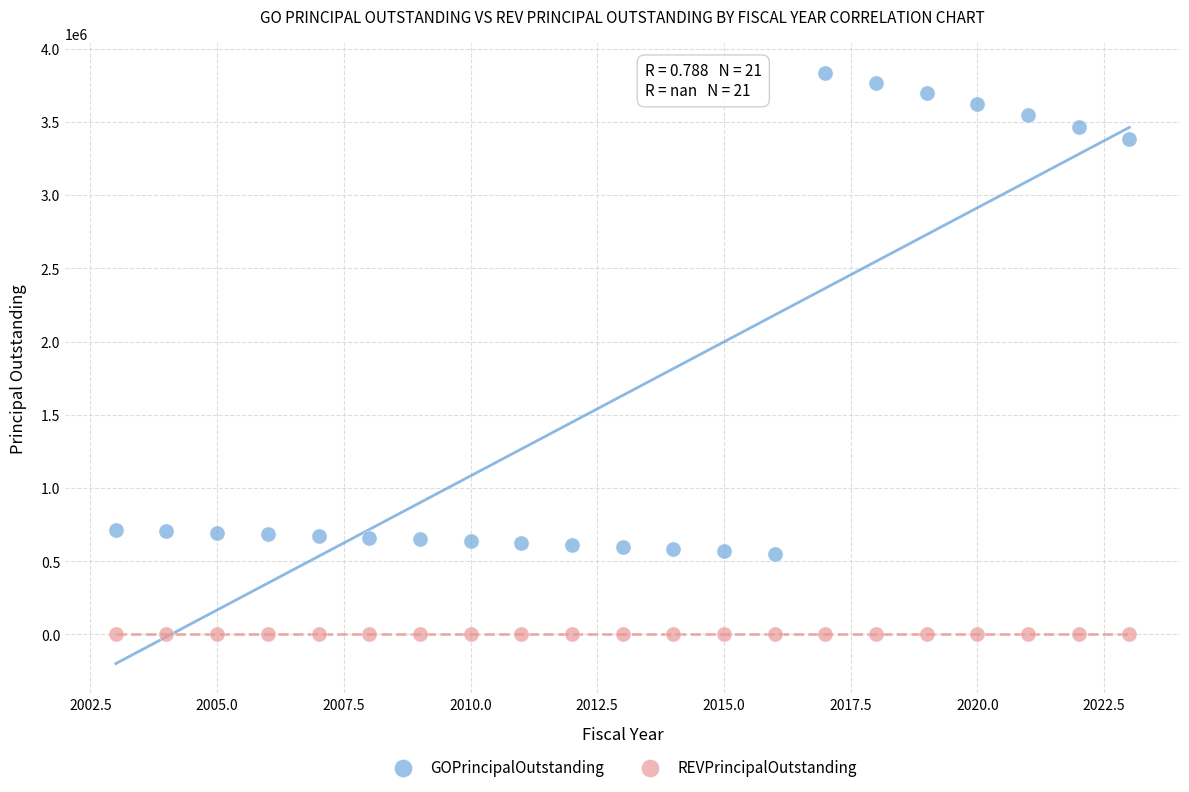

Which series reaches the maximum Y coordinate?

GOPrincipalOutstanding